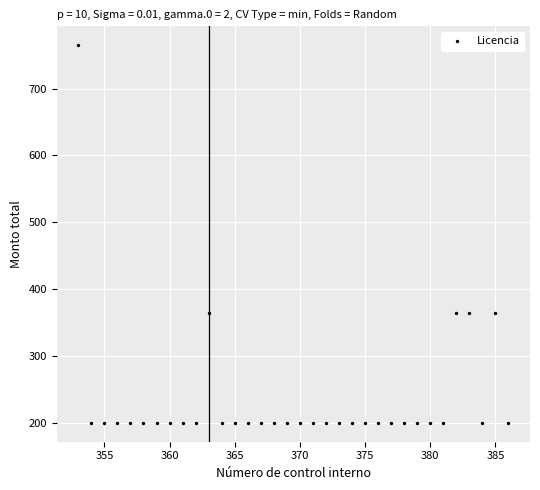

What is the range of X values (max minus min)?

33